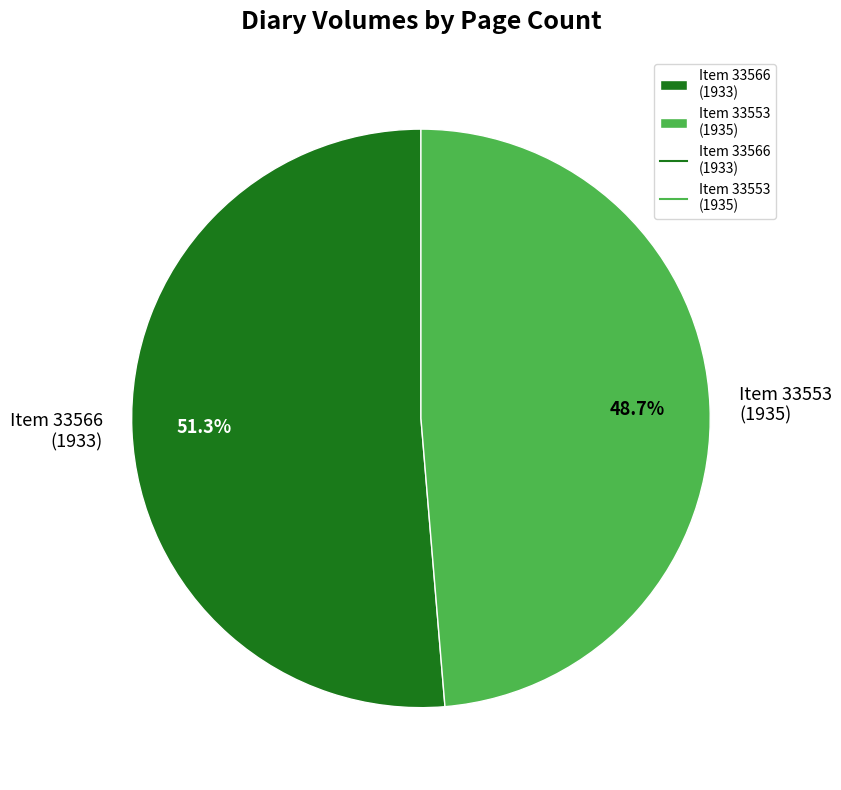

Combined, do Item 33566 (1933) and Item 33553 (1935) account for over 50%?

Yes